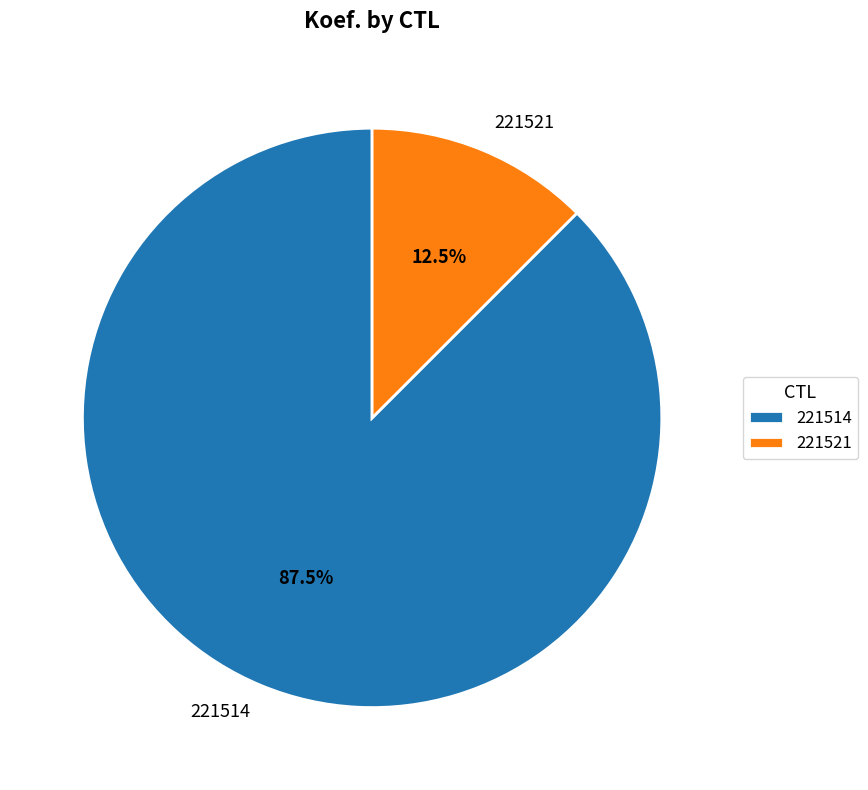

Is there any slice that represents more than half of the pie?

Yes